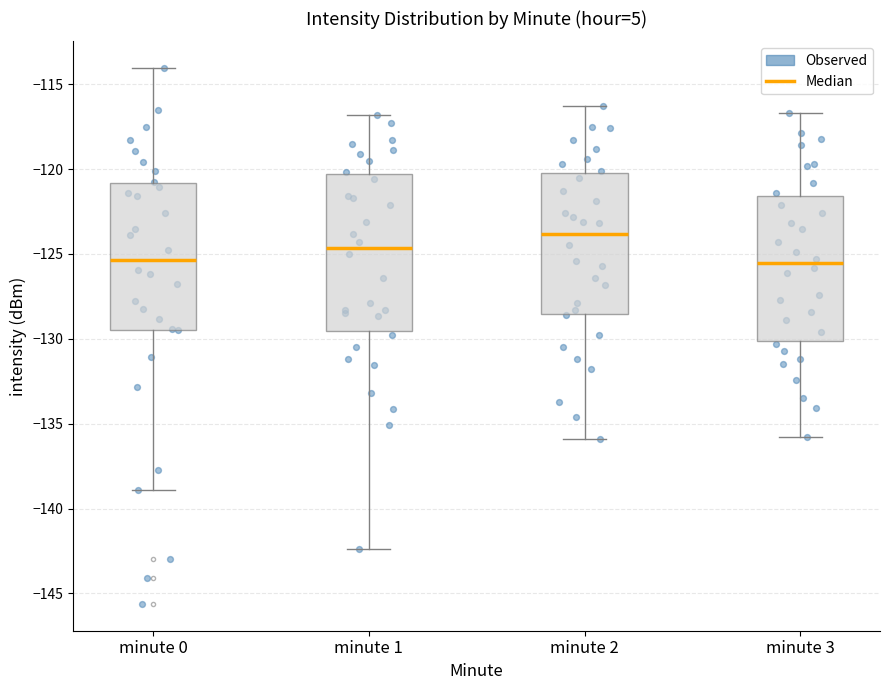

Reading left to right, transcribe this box plot: for each box, give where its median line is, the range the box spans, and where its two whiskers end, as read against the y-axis. The values are not printed on the chart, so give them approximately, as read against the axis.

minute 0: median -125.5, box -129.5 to -121.0, whiskers -139.0 to -114.0
minute 1: median -124.5, box -129.5 to -120.5, whiskers -142.5 to -117.0
minute 2: median -124.0, box -128.5 to -120.0, whiskers -136.0 to -116.5
minute 3: median -125.5, box -130.0 to -121.5, whiskers -136.0 to -116.5